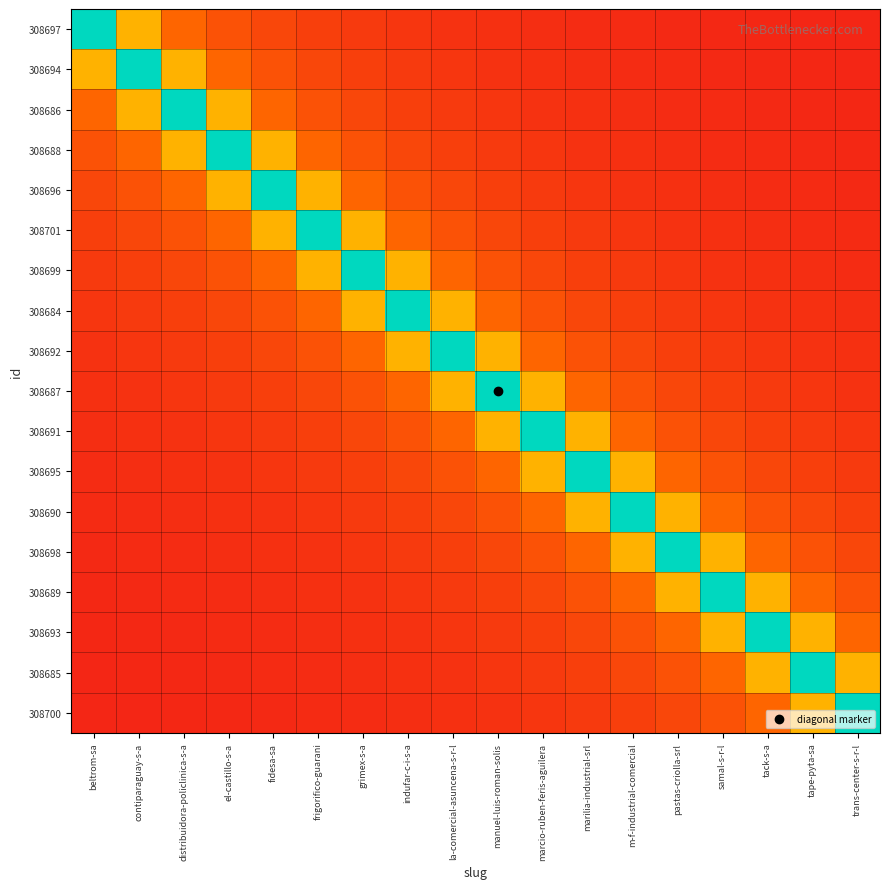

Reading right to left, transcribe all the data shown in this chart.

308697: trans-center-s-r-l=0.1	tape-pyta-sa=0.1	tack-s-a=0.1	samal-s-r-l=0.1	pastas-criolla-srl=0.1	m-f-industrial-comercial=0.1	marilia-industrial-srl=0.1	marcio-ruben-feris-aguilera=0.1	manuel-luis-roman-solis=0.1	la-comercial-asuncena-s-r-l=0.1	indufar-c-i-s-a=0.1	grimex-s-a=0.1	frigorifico-guarani=0.2	fidesa-sa=0.2	el-castillo-s-a=0.2	distribuidora-policlinica-s-a=0.3	contiparaguay-s-a=0.5	beltrom-sa=1.0
308694: trans-center-s-r-l=0.1	tape-pyta-sa=0.1	tack-s-a=0.1	samal-s-r-l=0.1	pastas-criolla-srl=0.1	m-f-industrial-comercial=0.1	marilia-industrial-srl=0.1	marcio-ruben-feris-aguilera=0.1	manuel-luis-roman-solis=0.1	la-comercial-asuncena-s-r-l=0.1	indufar-c-i-s-a=0.1	grimex-s-a=0.2	frigorifico-guarani=0.2	fidesa-sa=0.2	el-castillo-s-a=0.3	distribuidora-policlinica-s-a=0.5	contiparaguay-s-a=1.0	beltrom-sa=0.5
308686: trans-center-s-r-l=0.1	tape-pyta-sa=0.1	tack-s-a=0.1	samal-s-r-l=0.1	pastas-criolla-srl=0.1	m-f-industrial-comercial=0.1	marilia-industrial-srl=0.1	marcio-ruben-feris-aguilera=0.1	manuel-luis-roman-solis=0.1	la-comercial-asuncena-s-r-l=0.1	indufar-c-i-s-a=0.2	grimex-s-a=0.2	frigorifico-guarani=0.2	fidesa-sa=0.3	el-castillo-s-a=0.5	distribuidora-policlinica-s-a=1.0	contiparaguay-s-a=0.5	beltrom-sa=0.3
308688: trans-center-s-r-l=0.1	tape-pyta-sa=0.1	tack-s-a=0.1	samal-s-r-l=0.1	pastas-criolla-srl=0.1	m-f-industrial-comercial=0.1	marilia-industrial-srl=0.1	marcio-ruben-feris-aguilera=0.1	manuel-luis-roman-solis=0.1	la-comercial-asuncena-s-r-l=0.2	indufar-c-i-s-a=0.2	grimex-s-a=0.2	frigorifico-guarani=0.3	fidesa-sa=0.5	el-castillo-s-a=1.0	distribuidora-policlinica-s-a=0.5	contiparaguay-s-a=0.3	beltrom-sa=0.2
308696: trans-center-s-r-l=0.1	tape-pyta-sa=0.1	tack-s-a=0.1	samal-s-r-l=0.1	pastas-criolla-srl=0.1	m-f-industrial-comercial=0.1	marilia-industrial-srl=0.1	marcio-ruben-feris-aguilera=0.1	manuel-luis-roman-solis=0.2	la-comercial-asuncena-s-r-l=0.2	indufar-c-i-s-a=0.2	grimex-s-a=0.3	frigorifico-guarani=0.5	fidesa-sa=1.0	el-castillo-s-a=0.5	distribuidora-policlinica-s-a=0.3	contiparaguay-s-a=0.2	beltrom-sa=0.2
308701: trans-center-s-r-l=0.1	tape-pyta-sa=0.1	tack-s-a=0.1	samal-s-r-l=0.1	pastas-criolla-srl=0.1	m-f-industrial-comercial=0.1	marilia-industrial-srl=0.1	marcio-ruben-feris-aguilera=0.2	manuel-luis-roman-solis=0.2	la-comercial-asuncena-s-r-l=0.2	indufar-c-i-s-a=0.3	grimex-s-a=0.5	frigorifico-guarani=1.0	fidesa-sa=0.5	el-castillo-s-a=0.3	distribuidora-policlinica-s-a=0.2	contiparaguay-s-a=0.2	beltrom-sa=0.2
308699: trans-center-s-r-l=0.1	tape-pyta-sa=0.1	tack-s-a=0.1	samal-s-r-l=0.1	pastas-criolla-srl=0.1	m-f-industrial-comercial=0.1	marilia-industrial-srl=0.2	marcio-ruben-feris-aguilera=0.2	manuel-luis-roman-solis=0.2	la-comercial-asuncena-s-r-l=0.3	indufar-c-i-s-a=0.5	grimex-s-a=1.0	frigorifico-guarani=0.5	fidesa-sa=0.3	el-castillo-s-a=0.2	distribuidora-policlinica-s-a=0.2	contiparaguay-s-a=0.2	beltrom-sa=0.1
308684: trans-center-s-r-l=0.1	tape-pyta-sa=0.1	tack-s-a=0.1	samal-s-r-l=0.1	pastas-criolla-srl=0.1	m-f-industrial-comercial=0.2	marilia-industrial-srl=0.2	marcio-ruben-feris-aguilera=0.2	manuel-luis-roman-solis=0.3	la-comercial-asuncena-s-r-l=0.5	indufar-c-i-s-a=1.0	grimex-s-a=0.5	frigorifico-guarani=0.3	fidesa-sa=0.2	el-castillo-s-a=0.2	distribuidora-policlinica-s-a=0.2	contiparaguay-s-a=0.1	beltrom-sa=0.1
308692: trans-center-s-r-l=0.1	tape-pyta-sa=0.1	tack-s-a=0.1	samal-s-r-l=0.1	pastas-criolla-srl=0.2	m-f-industrial-comercial=0.2	marilia-industrial-srl=0.2	marcio-ruben-feris-aguilera=0.3	manuel-luis-roman-solis=0.5	la-comercial-asuncena-s-r-l=1.0	indufar-c-i-s-a=0.5	grimex-s-a=0.3	frigorifico-guarani=0.2	fidesa-sa=0.2	el-castillo-s-a=0.2	distribuidora-policlinica-s-a=0.1	contiparaguay-s-a=0.1	beltrom-sa=0.1
308687: trans-center-s-r-l=0.1	tape-pyta-sa=0.1	tack-s-a=0.1	samal-s-r-l=0.2	pastas-criolla-srl=0.2	m-f-industrial-comercial=0.2	marilia-industrial-srl=0.3	marcio-ruben-feris-aguilera=0.5	manuel-luis-roman-solis=1.0	la-comercial-asuncena-s-r-l=0.5	indufar-c-i-s-a=0.3	grimex-s-a=0.2	frigorifico-guarani=0.2	fidesa-sa=0.2	el-castillo-s-a=0.1	distribuidora-policlinica-s-a=0.1	contiparaguay-s-a=0.1	beltrom-sa=0.1
308691: trans-center-s-r-l=0.1	tape-pyta-sa=0.1	tack-s-a=0.2	samal-s-r-l=0.2	pastas-criolla-srl=0.2	m-f-industrial-comercial=0.3	marilia-industrial-srl=0.5	marcio-ruben-feris-aguilera=1.0	manuel-luis-roman-solis=0.5	la-comercial-asuncena-s-r-l=0.3	indufar-c-i-s-a=0.2	grimex-s-a=0.2	frigorifico-guarani=0.2	fidesa-sa=0.1	el-castillo-s-a=0.1	distribuidora-policlinica-s-a=0.1	contiparaguay-s-a=0.1	beltrom-sa=0.1
308695: trans-center-s-r-l=0.1	tape-pyta-sa=0.2	tack-s-a=0.2	samal-s-r-l=0.2	pastas-criolla-srl=0.3	m-f-industrial-comercial=0.5	marilia-industrial-srl=1.0	marcio-ruben-feris-aguilera=0.5	manuel-luis-roman-solis=0.3	la-comercial-asuncena-s-r-l=0.2	indufar-c-i-s-a=0.2	grimex-s-a=0.2	frigorifico-guarani=0.1	fidesa-sa=0.1	el-castillo-s-a=0.1	distribuidora-policlinica-s-a=0.1	contiparaguay-s-a=0.1	beltrom-sa=0.1
308690: trans-center-s-r-l=0.2	tape-pyta-sa=0.2	tack-s-a=0.2	samal-s-r-l=0.3	pastas-criolla-srl=0.5	m-f-industrial-comercial=1.0	marilia-industrial-srl=0.5	marcio-ruben-feris-aguilera=0.3	manuel-luis-roman-solis=0.2	la-comercial-asuncena-s-r-l=0.2	indufar-c-i-s-a=0.2	grimex-s-a=0.1	frigorifico-guarani=0.1	fidesa-sa=0.1	el-castillo-s-a=0.1	distribuidora-policlinica-s-a=0.1	contiparaguay-s-a=0.1	beltrom-sa=0.1
308698: trans-center-s-r-l=0.2	tape-pyta-sa=0.2	tack-s-a=0.3	samal-s-r-l=0.5	pastas-criolla-srl=1.0	m-f-industrial-comercial=0.5	marilia-industrial-srl=0.3	marcio-ruben-feris-aguilera=0.2	manuel-luis-roman-solis=0.2	la-comercial-asuncena-s-r-l=0.2	indufar-c-i-s-a=0.1	grimex-s-a=0.1	frigorifico-guarani=0.1	fidesa-sa=0.1	el-castillo-s-a=0.1	distribuidora-policlinica-s-a=0.1	contiparaguay-s-a=0.1	beltrom-sa=0.1
308689: trans-center-s-r-l=0.2	tape-pyta-sa=0.3	tack-s-a=0.5	samal-s-r-l=1.0	pastas-criolla-srl=0.5	m-f-industrial-comercial=0.3	marilia-industrial-srl=0.2	marcio-ruben-feris-aguilera=0.2	manuel-luis-roman-solis=0.2	la-comercial-asuncena-s-r-l=0.1	indufar-c-i-s-a=0.1	grimex-s-a=0.1	frigorifico-guarani=0.1	fidesa-sa=0.1	el-castillo-s-a=0.1	distribuidora-policlinica-s-a=0.1	contiparaguay-s-a=0.1	beltrom-sa=0.1
308693: trans-center-s-r-l=0.3	tape-pyta-sa=0.5	tack-s-a=1.0	samal-s-r-l=0.5	pastas-criolla-srl=0.3	m-f-industrial-comercial=0.2	marilia-industrial-srl=0.2	marcio-ruben-feris-aguilera=0.2	manuel-luis-roman-solis=0.1	la-comercial-asuncena-s-r-l=0.1	indufar-c-i-s-a=0.1	grimex-s-a=0.1	frigorifico-guarani=0.1	fidesa-sa=0.1	el-castillo-s-a=0.1	distribuidora-policlinica-s-a=0.1	contiparaguay-s-a=0.1	beltrom-sa=0.1
308685: trans-center-s-r-l=0.5	tape-pyta-sa=1.0	tack-s-a=0.5	samal-s-r-l=0.3	pastas-criolla-srl=0.2	m-f-industrial-comercial=0.2	marilia-industrial-srl=0.2	marcio-ruben-feris-aguilera=0.1	manuel-luis-roman-solis=0.1	la-comercial-asuncena-s-r-l=0.1	indufar-c-i-s-a=0.1	grimex-s-a=0.1	frigorifico-guarani=0.1	fidesa-sa=0.1	el-castillo-s-a=0.1	distribuidora-policlinica-s-a=0.1	contiparaguay-s-a=0.1	beltrom-sa=0.1
308700: trans-center-s-r-l=1.0	tape-pyta-sa=0.5	tack-s-a=0.3	samal-s-r-l=0.2	pastas-criolla-srl=0.2	m-f-industrial-comercial=0.2	marilia-industrial-srl=0.1	marcio-ruben-feris-aguilera=0.1	manuel-luis-roman-solis=0.1	la-comercial-asuncena-s-r-l=0.1	indufar-c-i-s-a=0.1	grimex-s-a=0.1	frigorifico-guarani=0.1	fidesa-sa=0.1	el-castillo-s-a=0.1	distribuidora-policlinica-s-a=0.1	contiparaguay-s-a=0.1	beltrom-sa=0.1